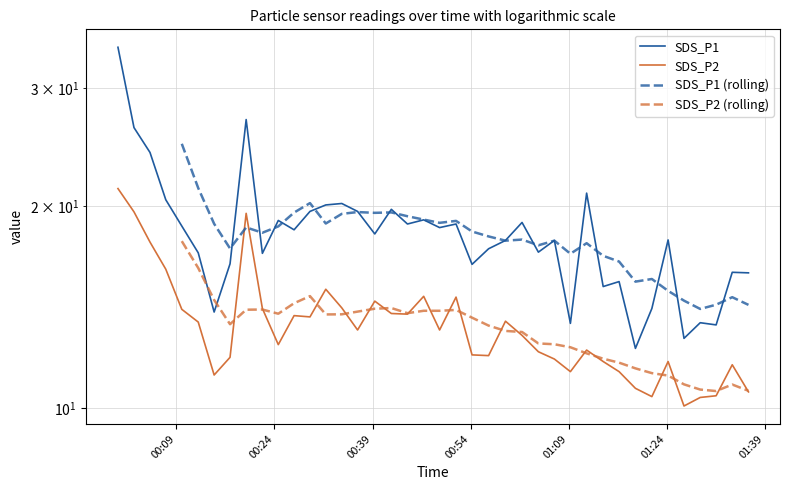

In SDS_P2, how many points are higher than both neighbors (excluding endpoints)?

10